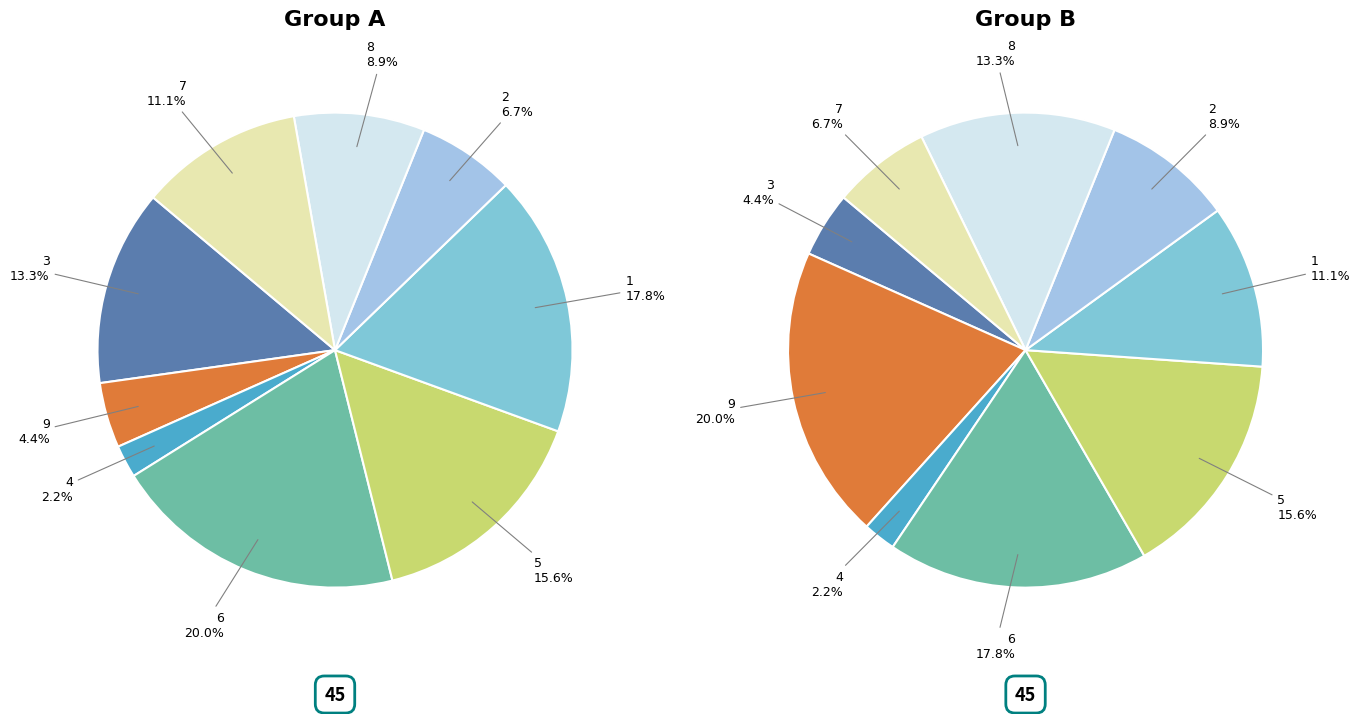

What percentage is the 4 slice, to the nearest percent?

2%